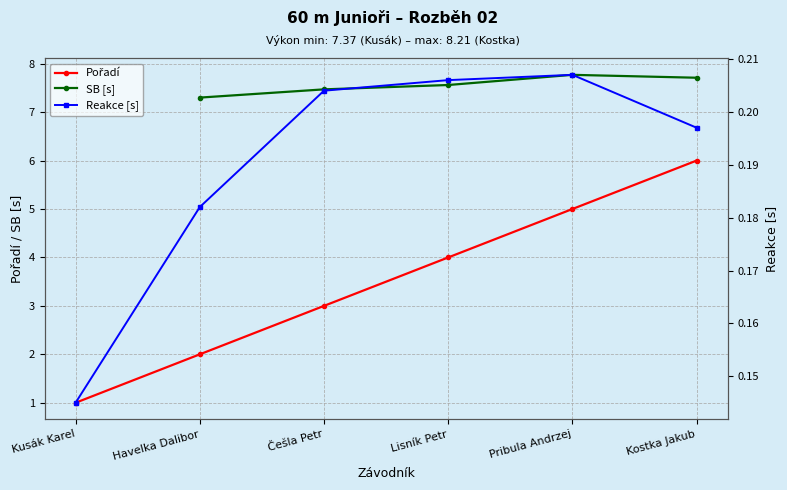

Which series changed the most between Kusák Karel and Kostka Jakub?

Pořadí